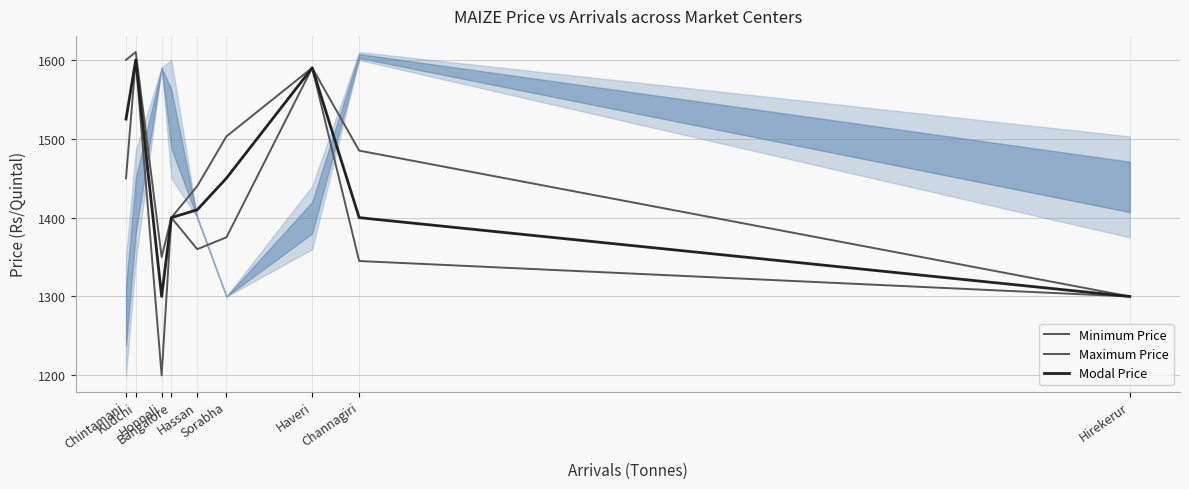

What is the smallest value displayed?

1200